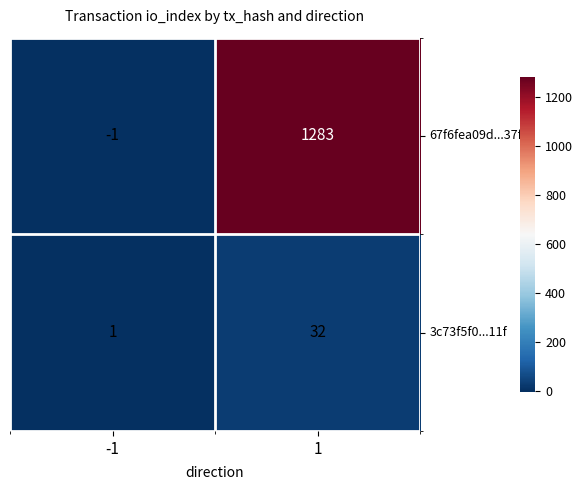

Which category has the highest value across all series?

1